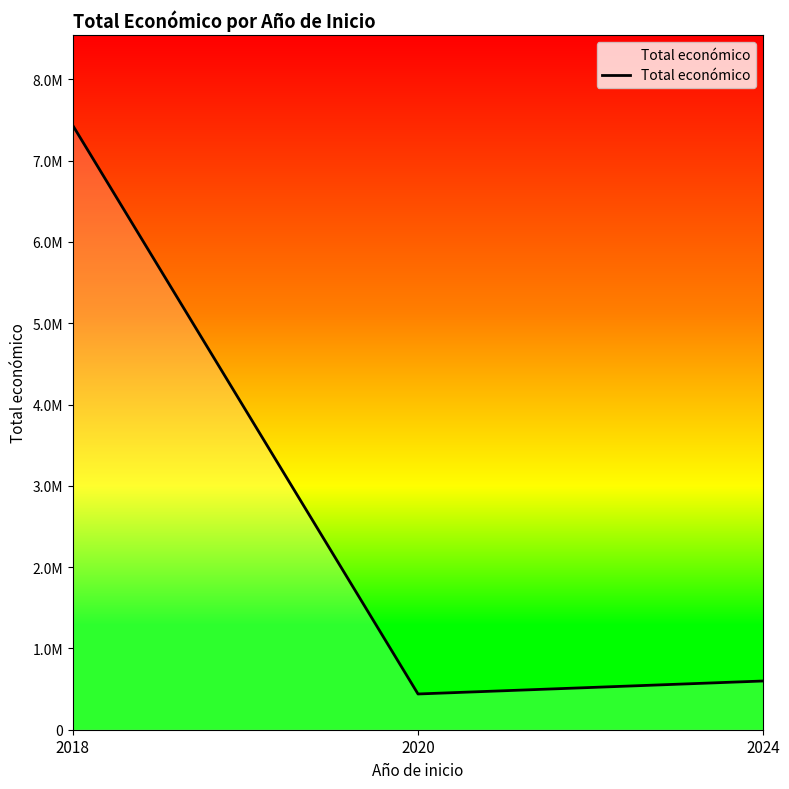

At which label is the value closest to 3934784?

2024